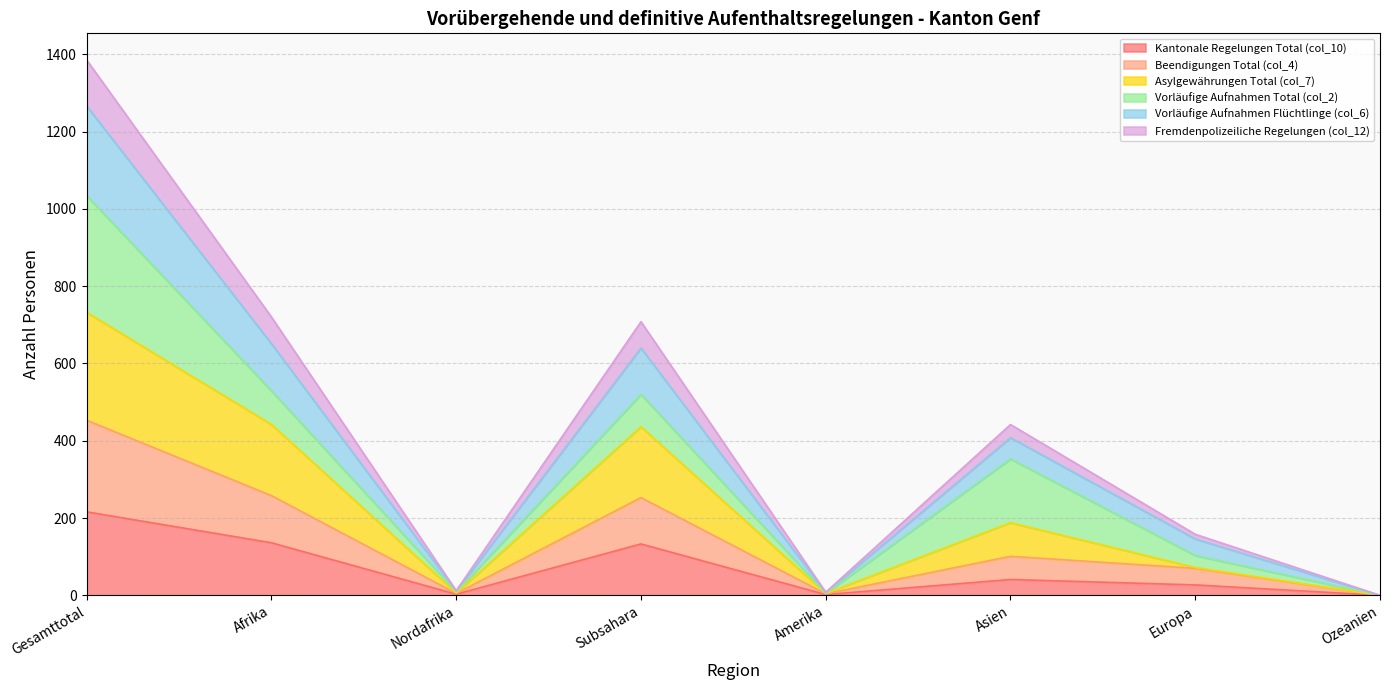

How many interior local valleys does the Fremdenpolizeiliche Regelungen (col_12) series have?

2